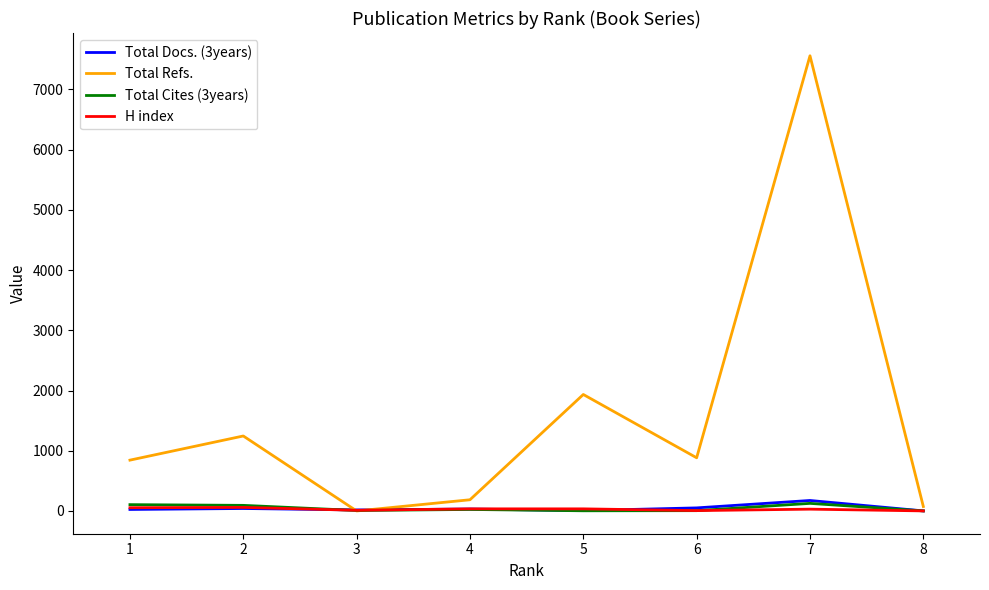

What is the difference between the highest and lowest values at 2?

1204